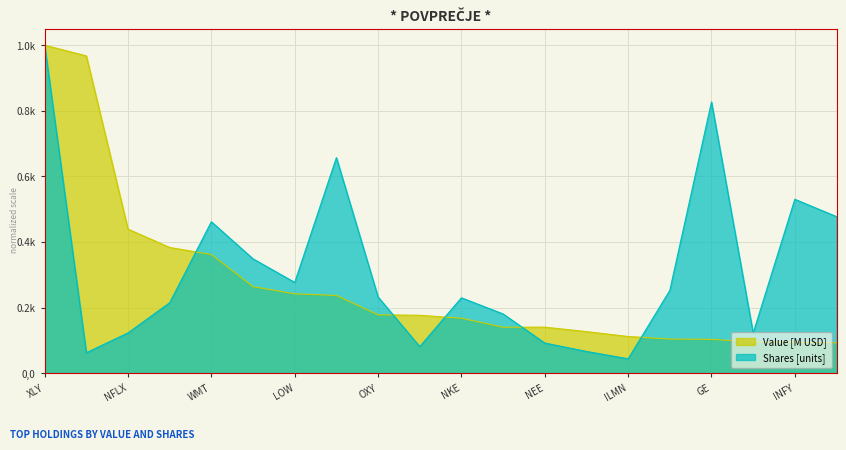

At which label is Shares (units) closest to 0?

ILMN